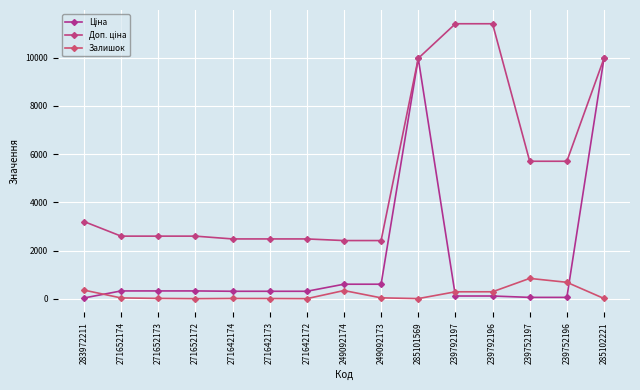

Read the Ціна value at 285101569.

9975.0